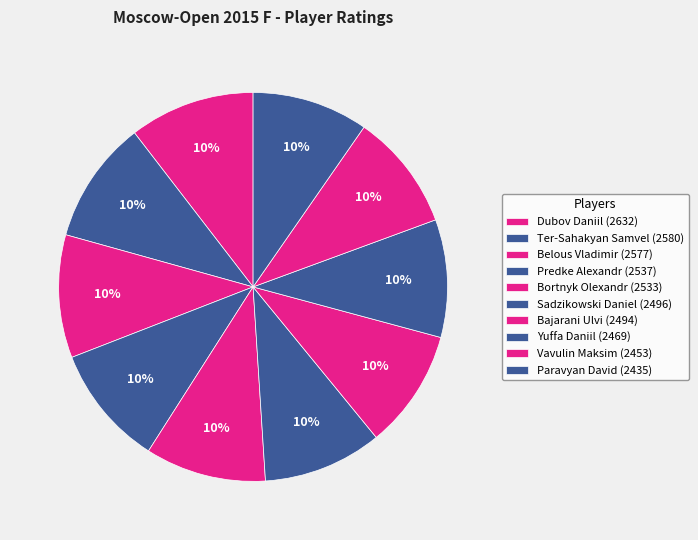

Count the number of slices in the pie.

10